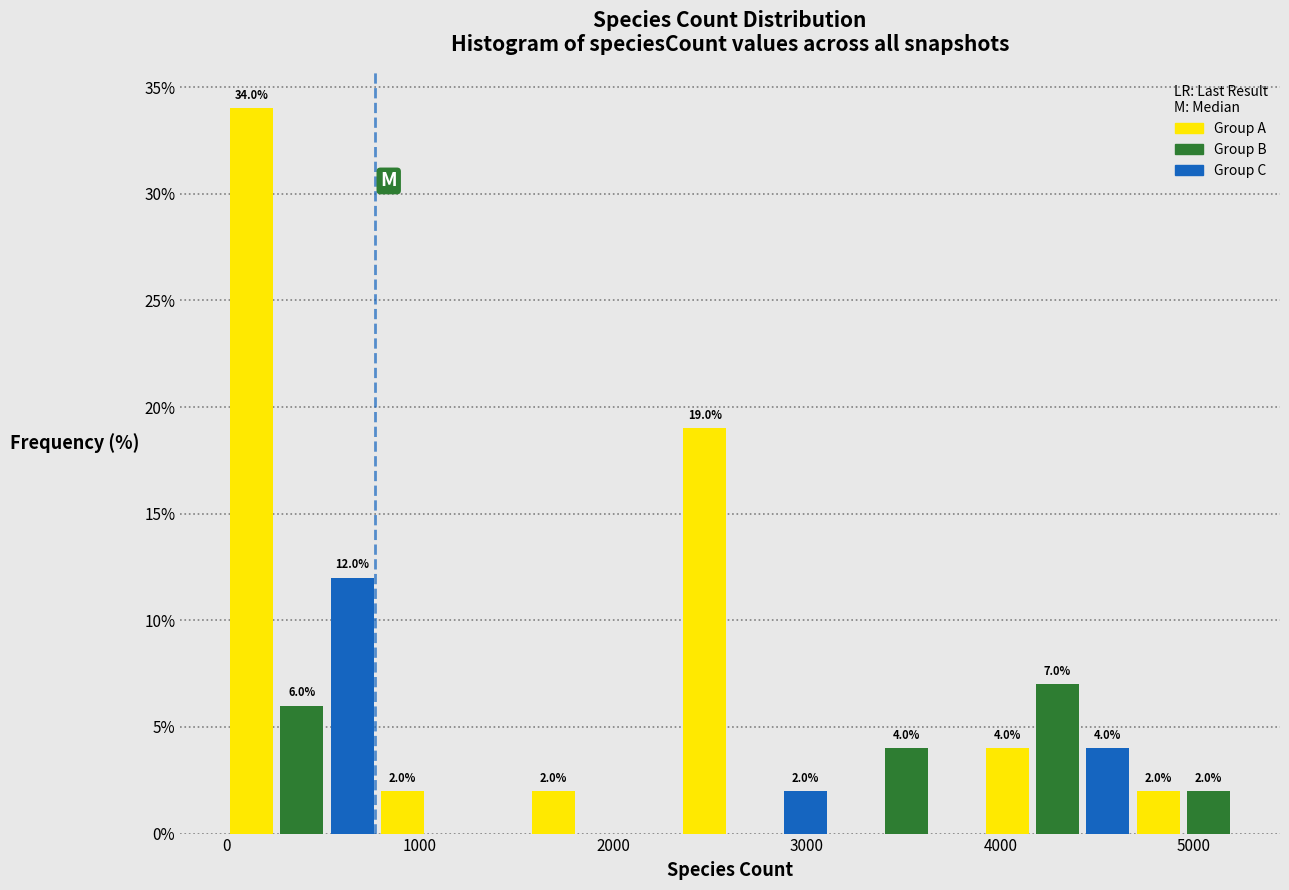

Around what value on the x-axis is the tallest bar? Give the approximate position of its centre, as read against the axis.

100